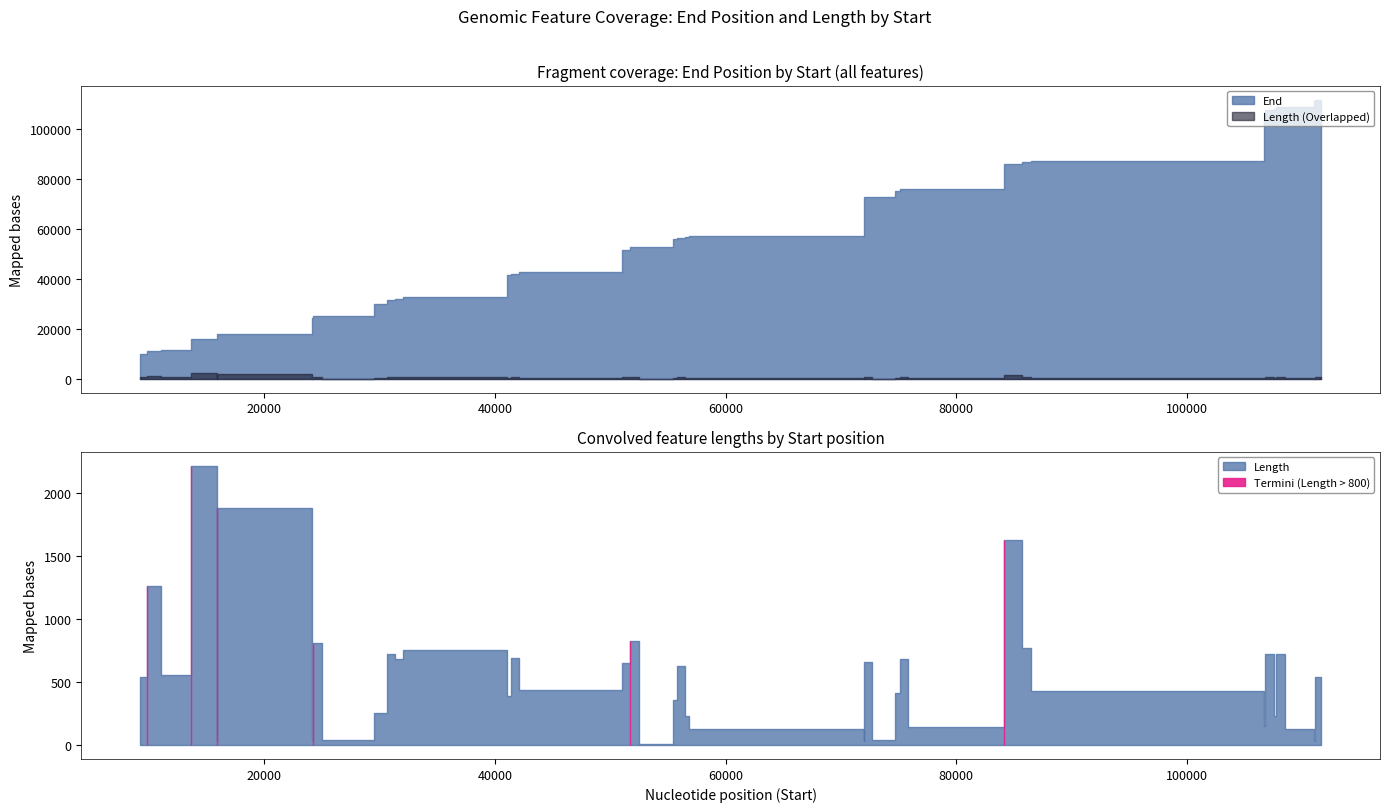

At which category is the sum across all series the highest?

111079